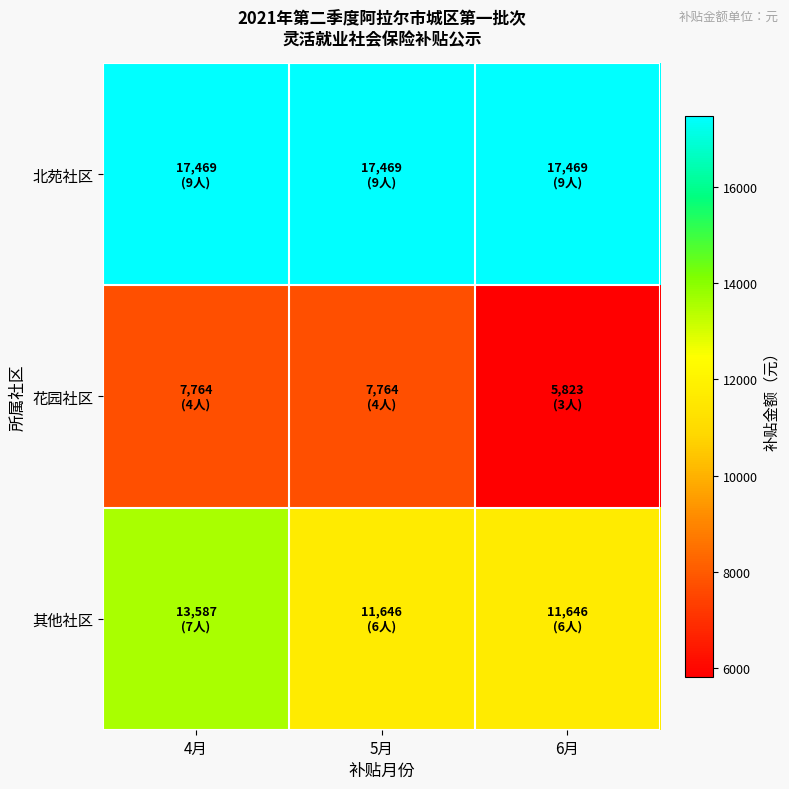

Reading right to left, transcribe all the data shown in this chart.

北苑社区: 6月=17469	5月=17469	4月=17469
花园社区: 6月=5823	5月=7764	4月=7764
其他社区: 6月=11646	5月=11646	4月=13587